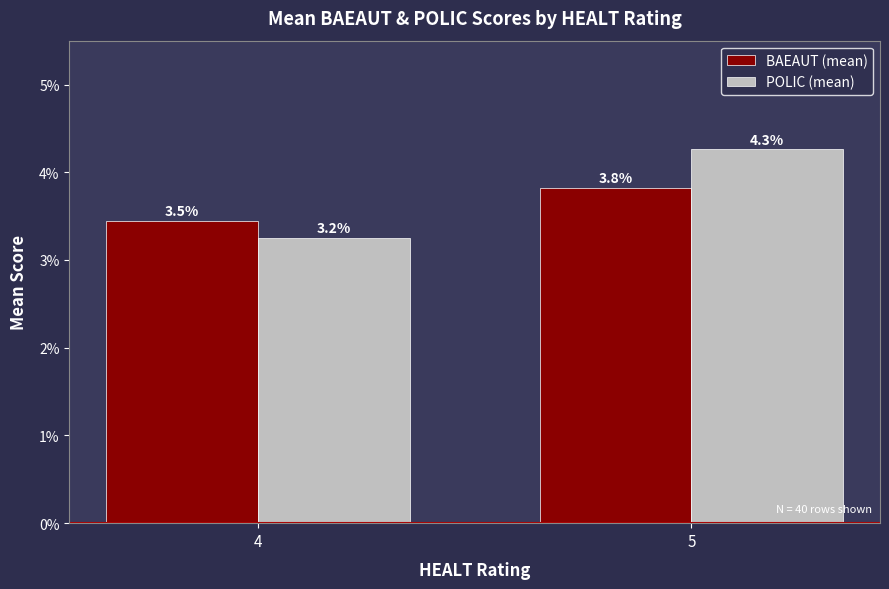

At 5, list the series in order from smallest to largest.

BAEAUT (mean), POLIC (mean)